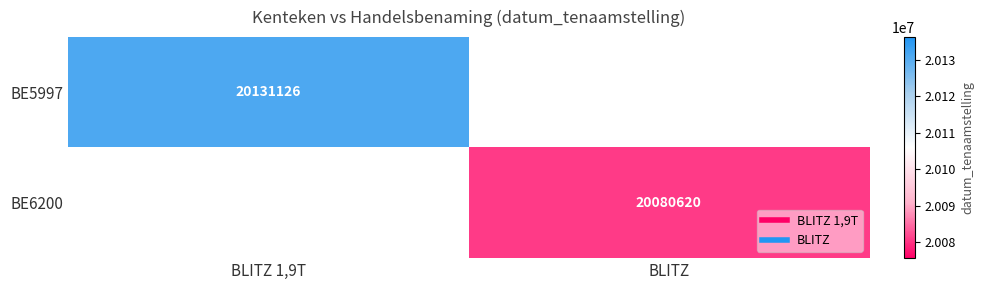

Which category has the highest value in the BE5997 series?

BLITZ 1,9T